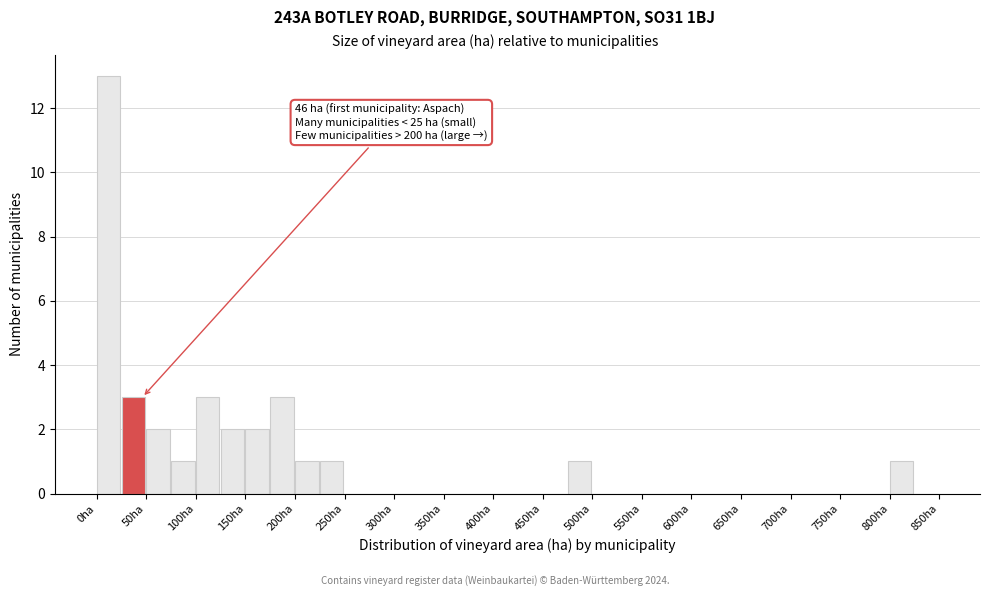

Over which range of the x-axis is the bar tallest?

0 to 25